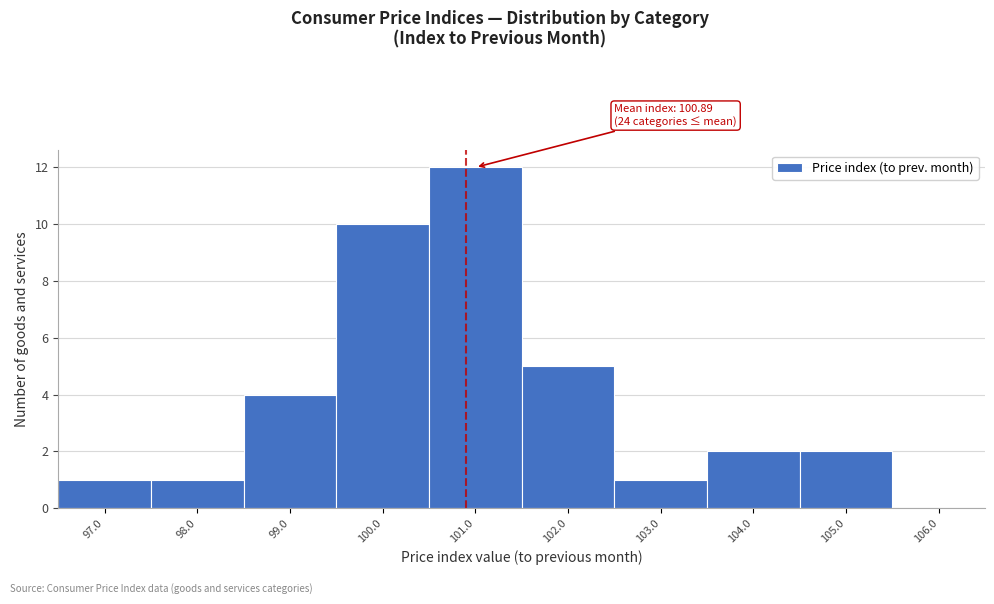

Over which range of the x-axis is the bar tallest?

100.5 to 101.5